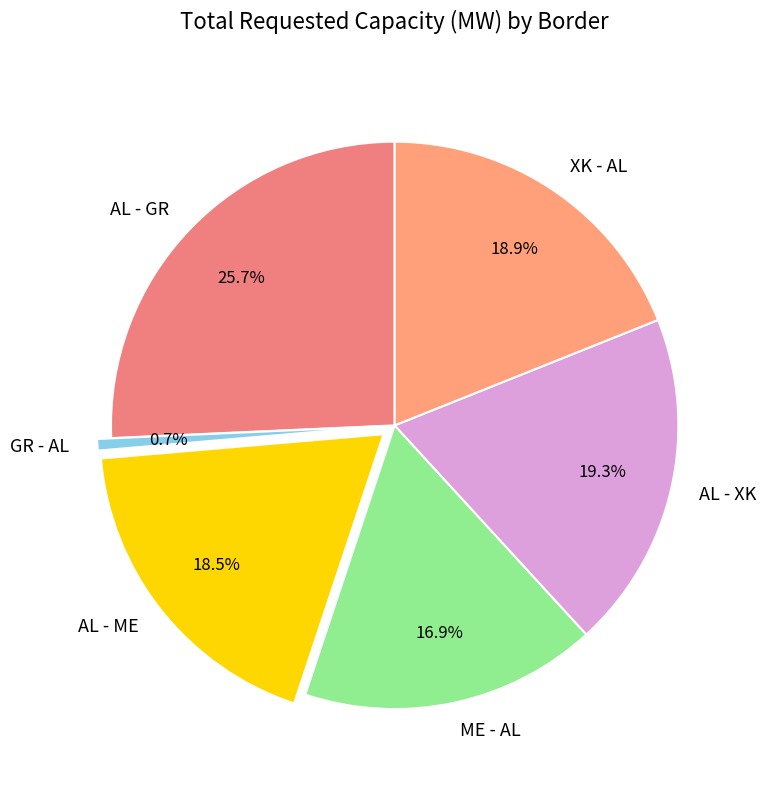

What percentage is the AL - XK slice, to the nearest percent?

19%